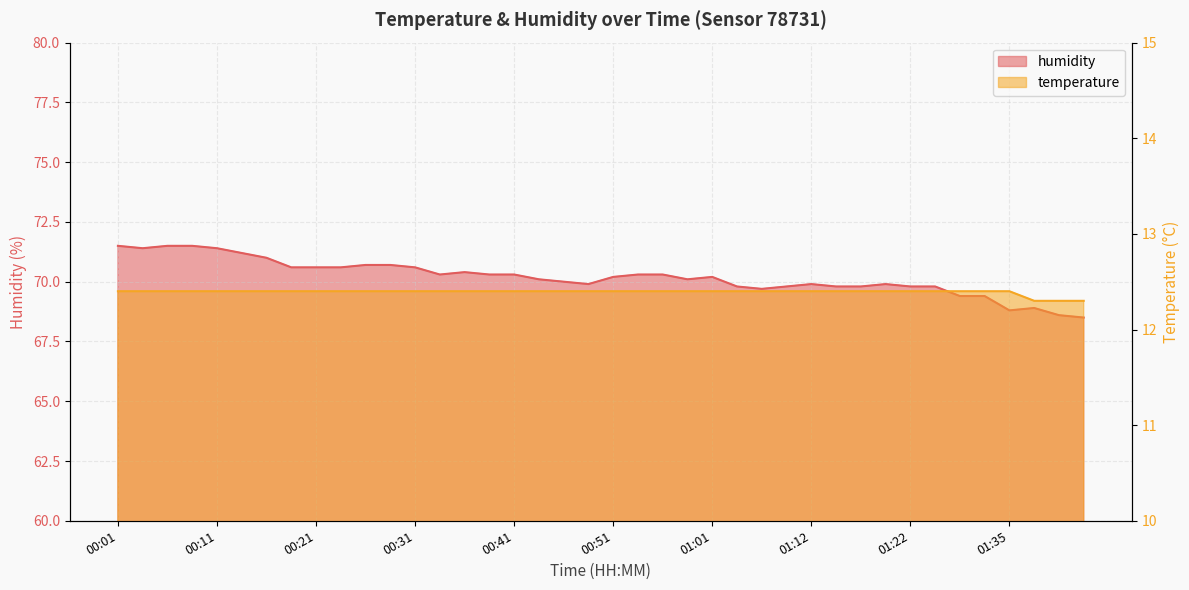

How many data points in humidity are above 70?

23